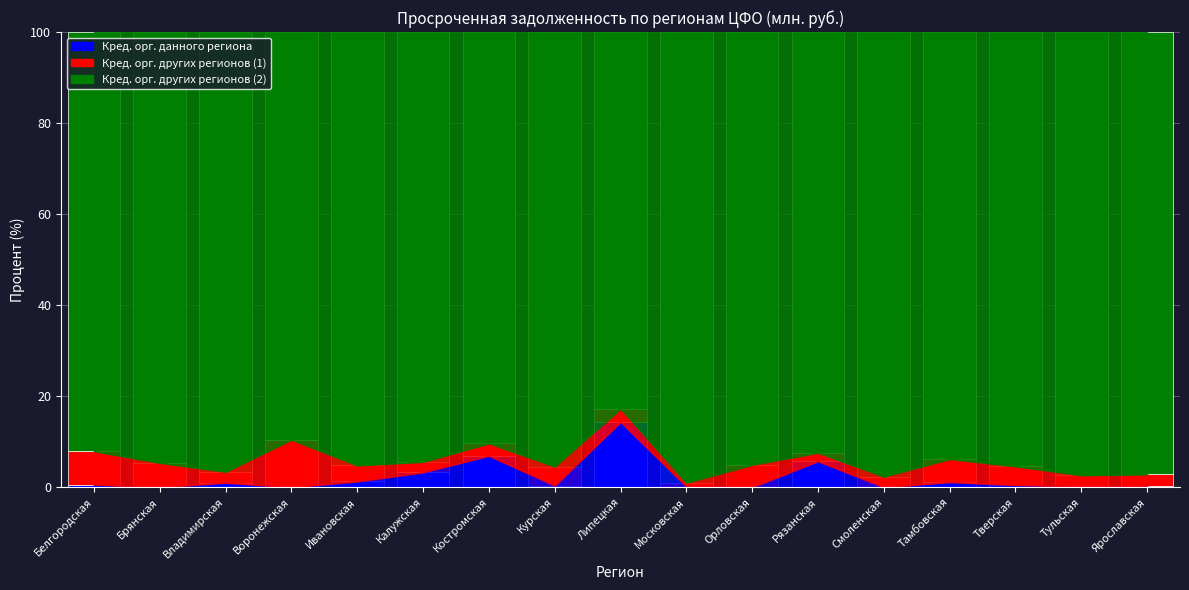

What is the total value across all series at Орловская?

100.0